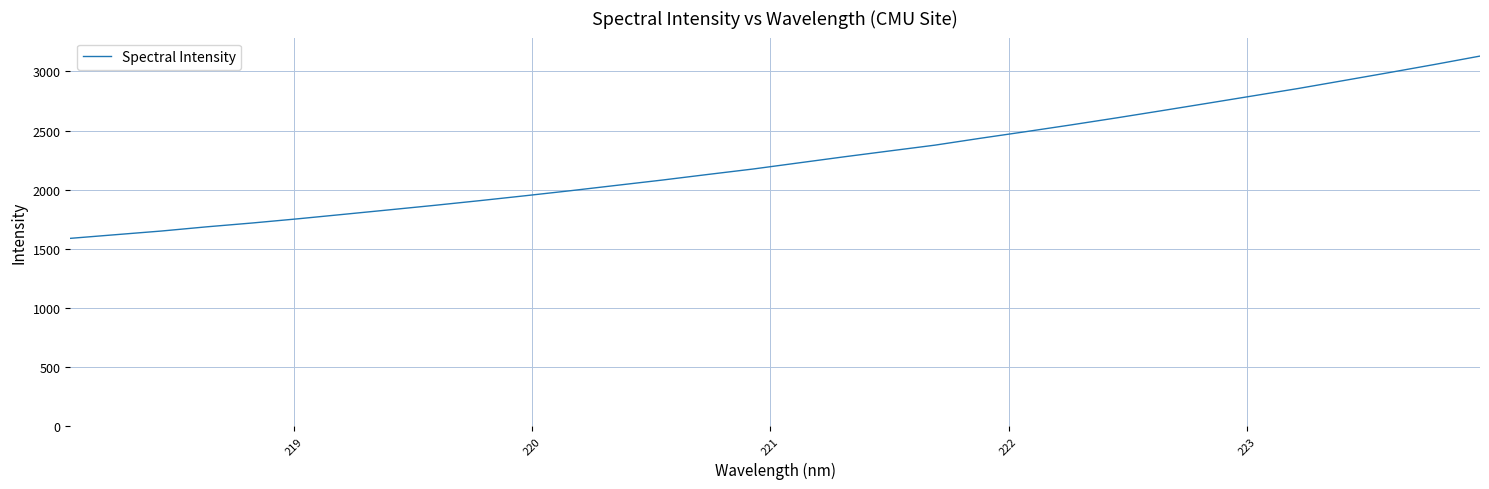

What is the greatest value displayed?

3130.3